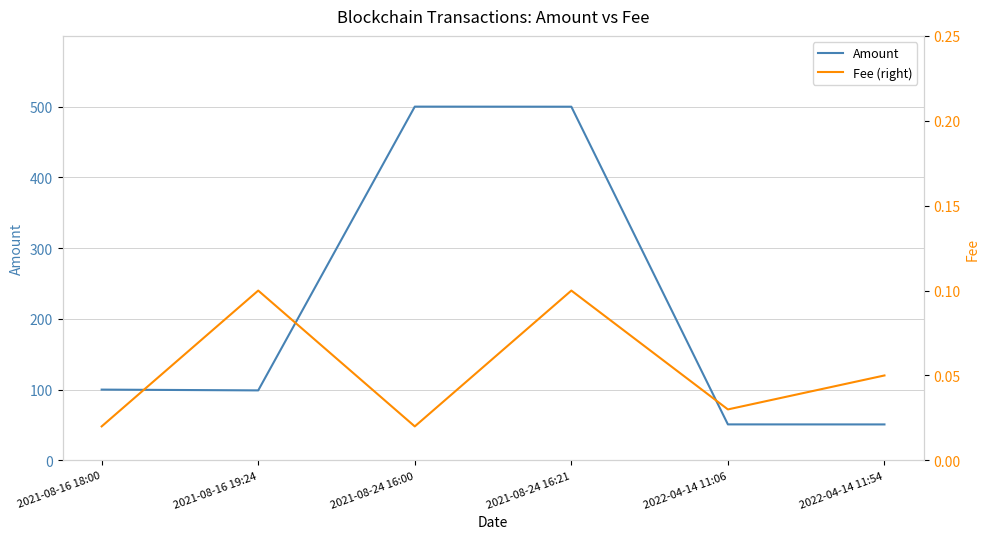

Is this an area chart (filled region under the line)?

No